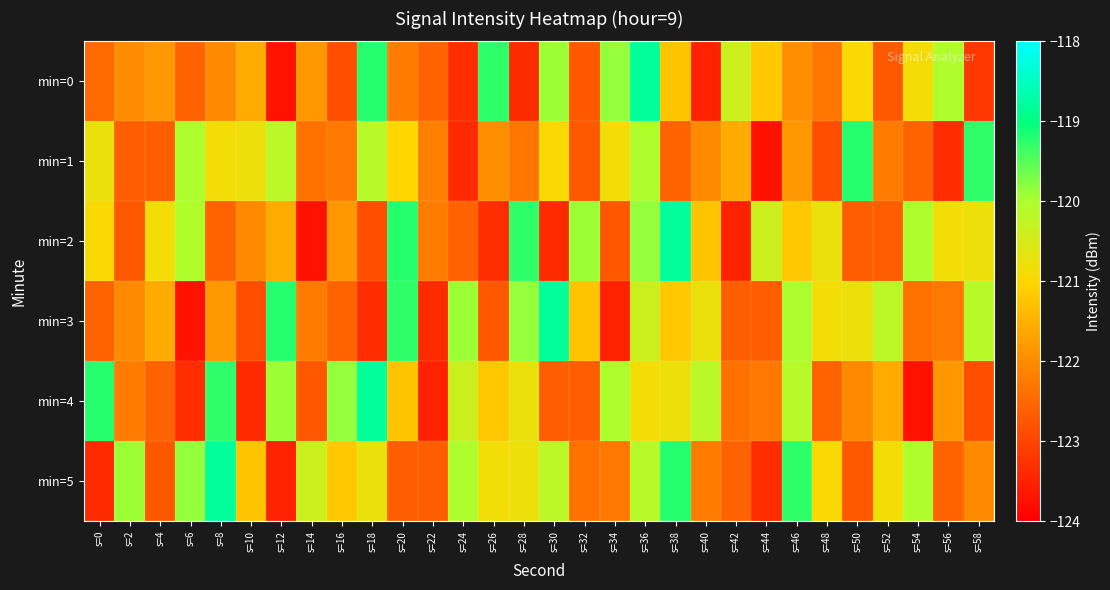

At which category is the sum across all series the highest?

s=36